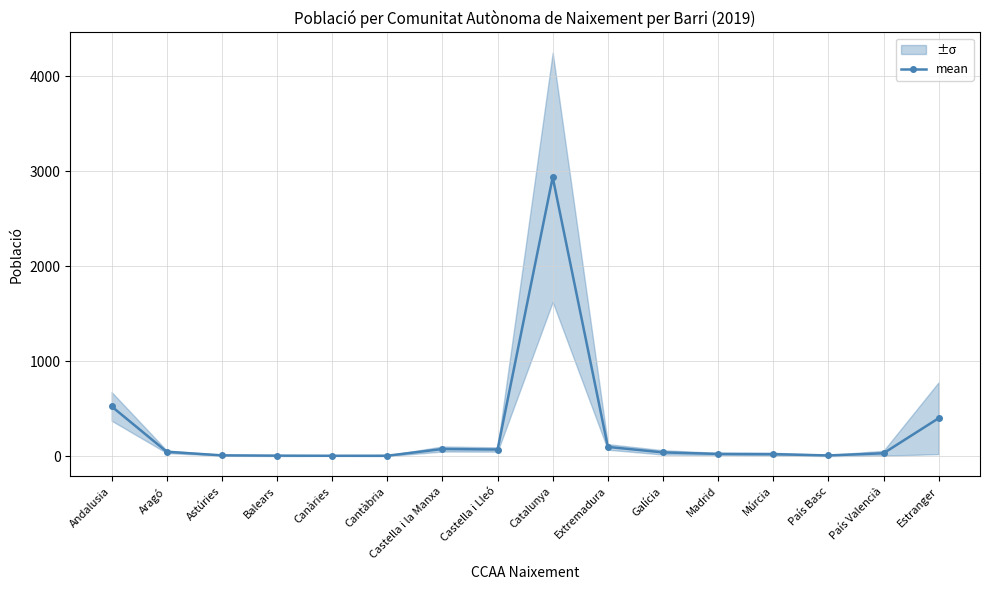

List the labels in order of value, smallest first.

Canàries, Cantàbria, Balears, País Basc, Astúries, Múrcia, Madrid, País Valencià, Galícia, Aragó, Castella i Lleó, Castella i la Manxa, Extremadura, Estranger, Andalusia, Catalunya